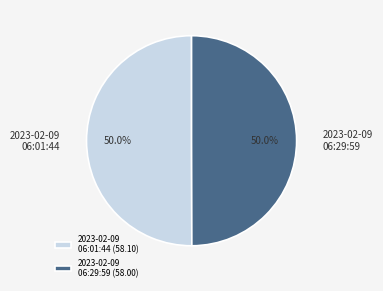

What percentage do 2023-02-09 06:29:59 and 2023-02-09 06:01:44 together represent?

100.0%